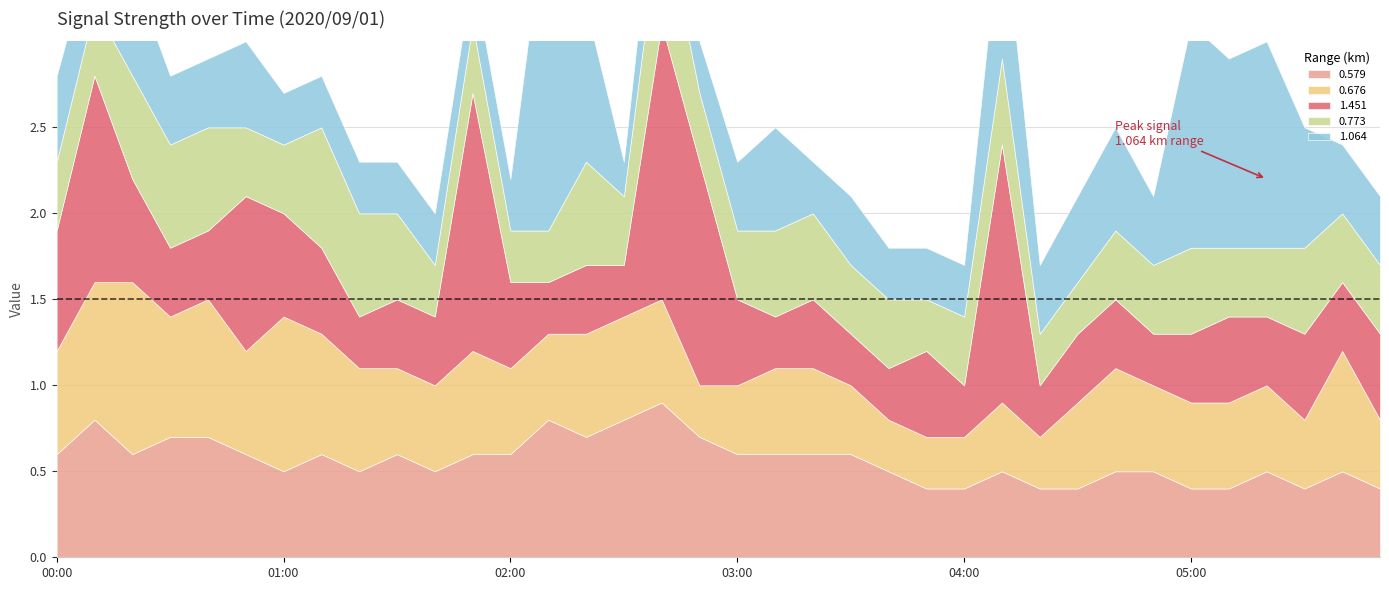

Does the chart display data point markers on the line(s)?

No